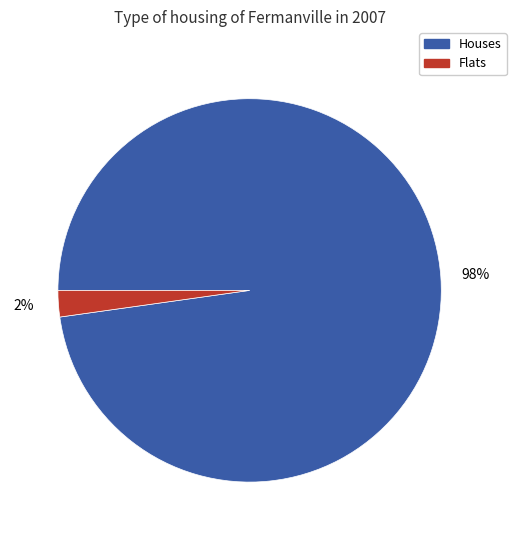

Which slice is the smallest?

Flats